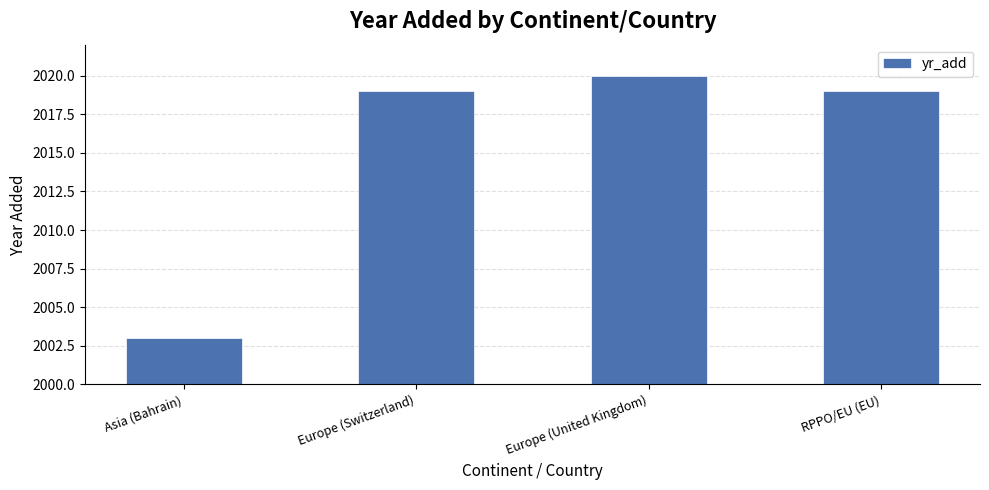

Is it true that the value at Europe (United Kingdom) is 512?

False